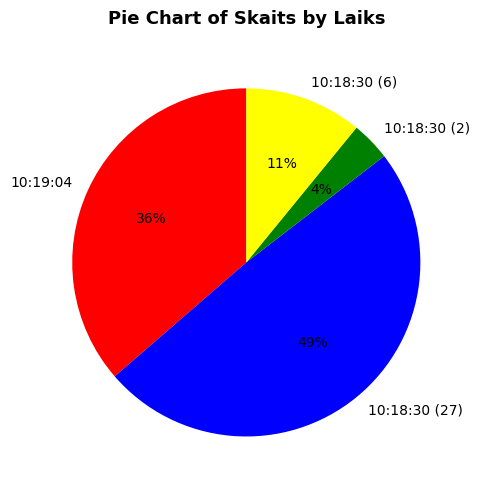

Rank the categories by value from lowest to highest.

10:18:30 (2), 10:18:30 (6), 10:19:04, 10:18:30 (27)